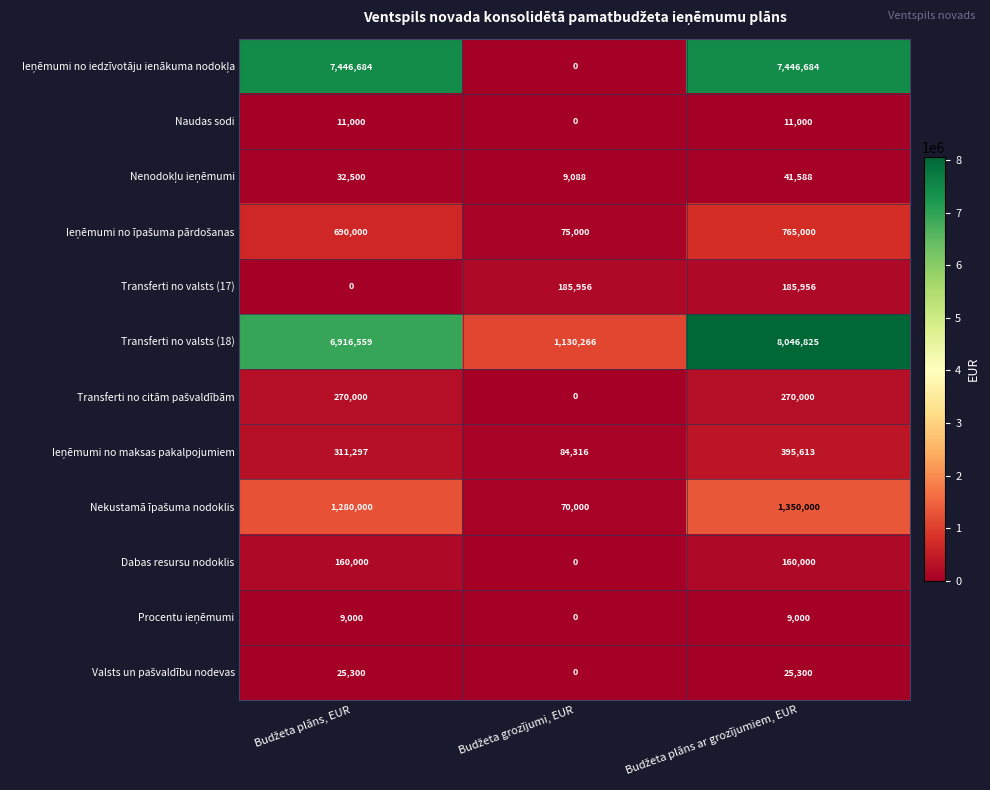

How many Dabas resursu nodoklis values are between 0 and 160000?

3